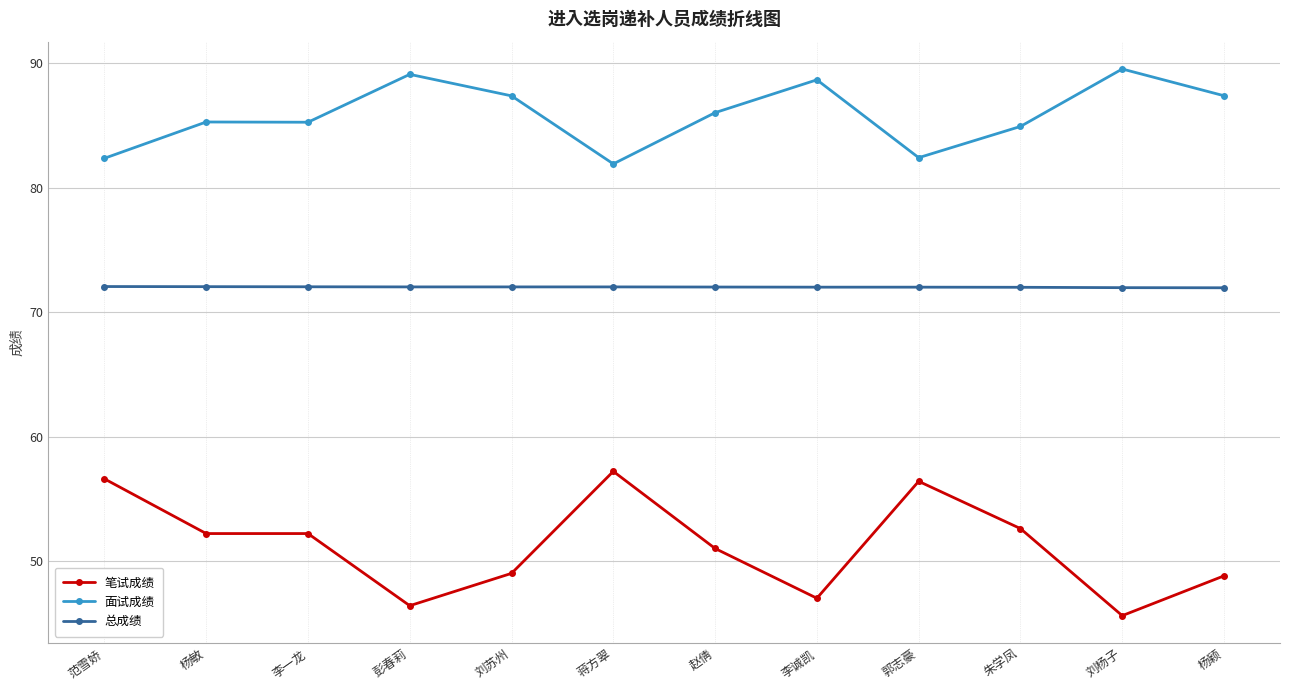

Which series has the widest spread of values?

笔试成绩